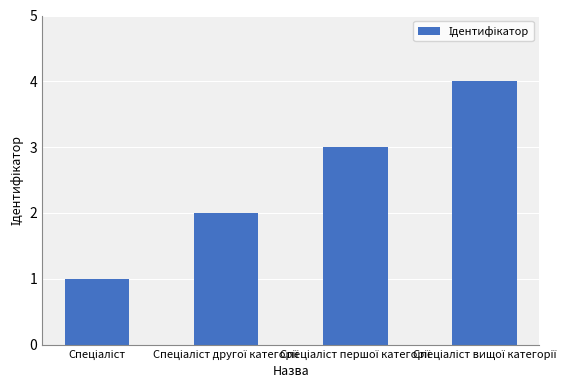

What is the difference between the maximum and minimum values?

3